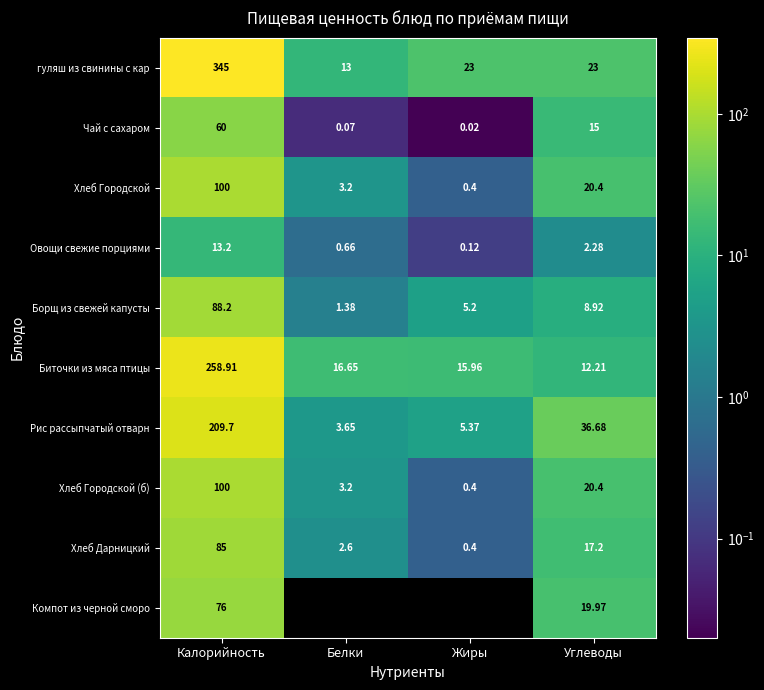

Count the number of data series in this chart.

10